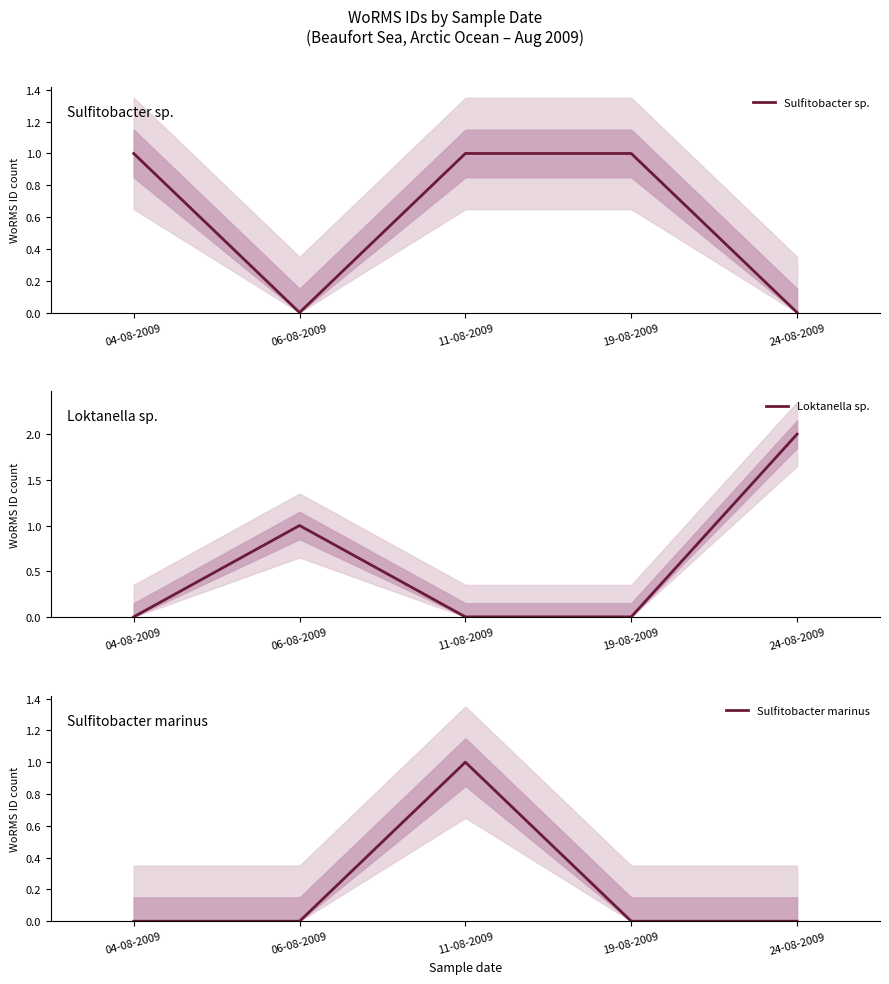

What is the total value across all series at 06-08-2009?

1